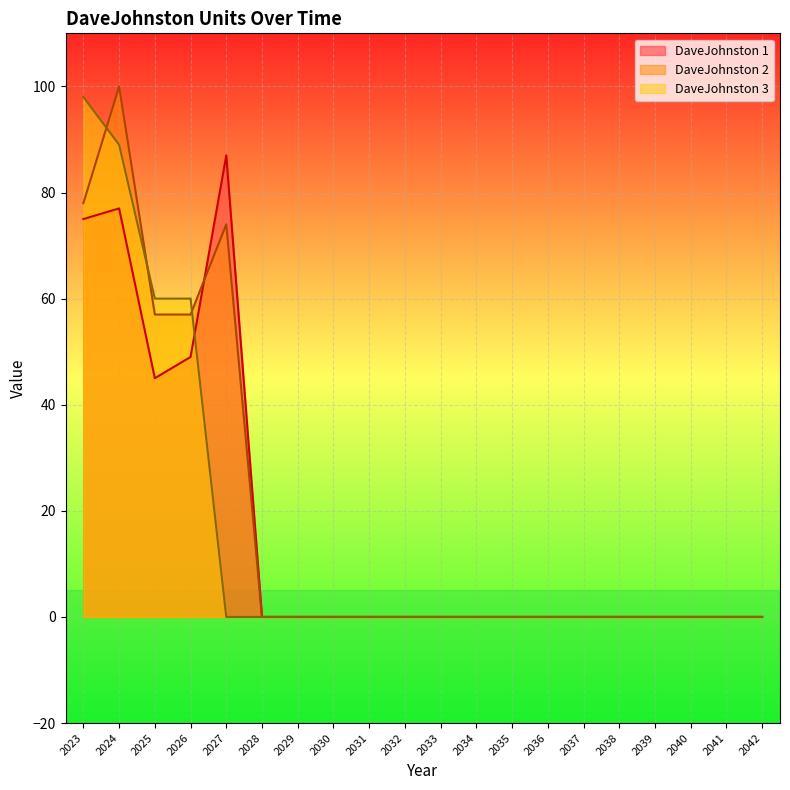

After their last crossing, which series has the higher values: DaveJohnston 2 or DaveJohnston 1?

DaveJohnston 1